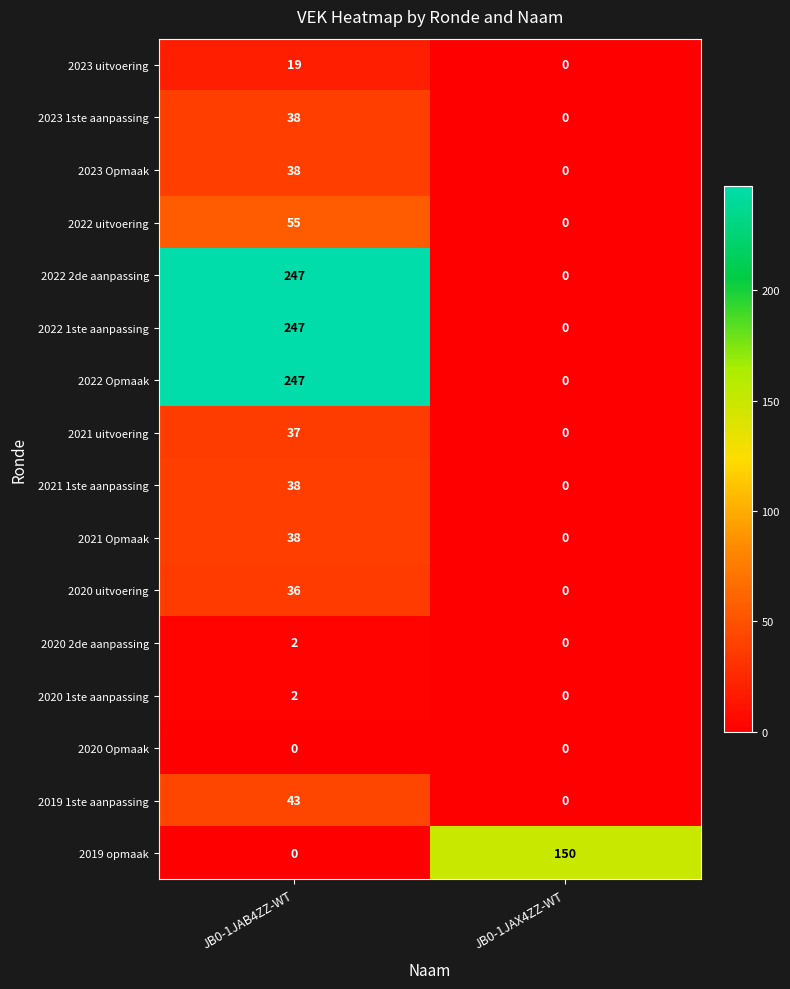

Which category has the highest value in the 2022 uitvoering series?

JB0-1JAB4ZZ-WT